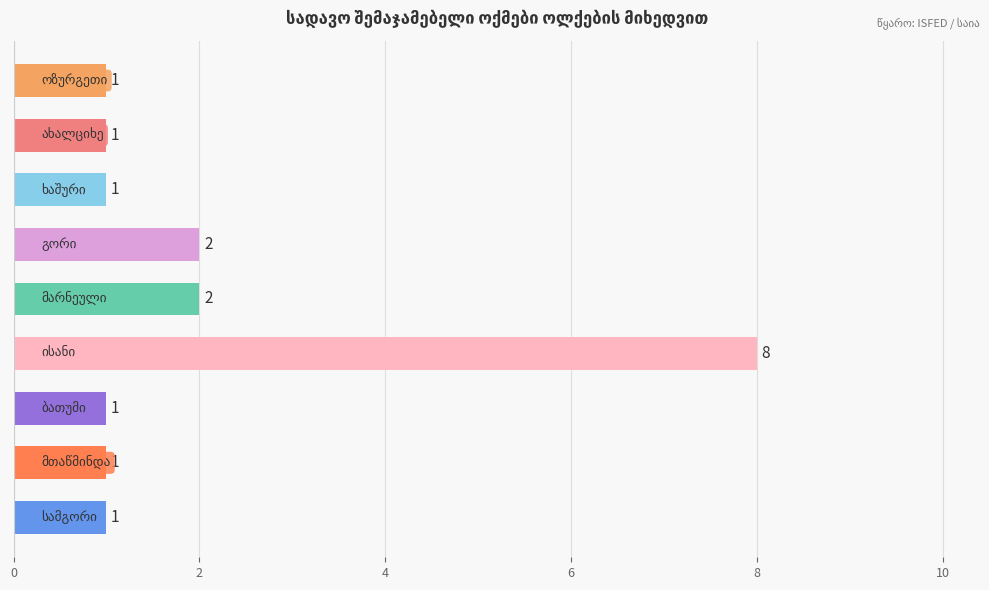

What is the greatest value displayed?

8